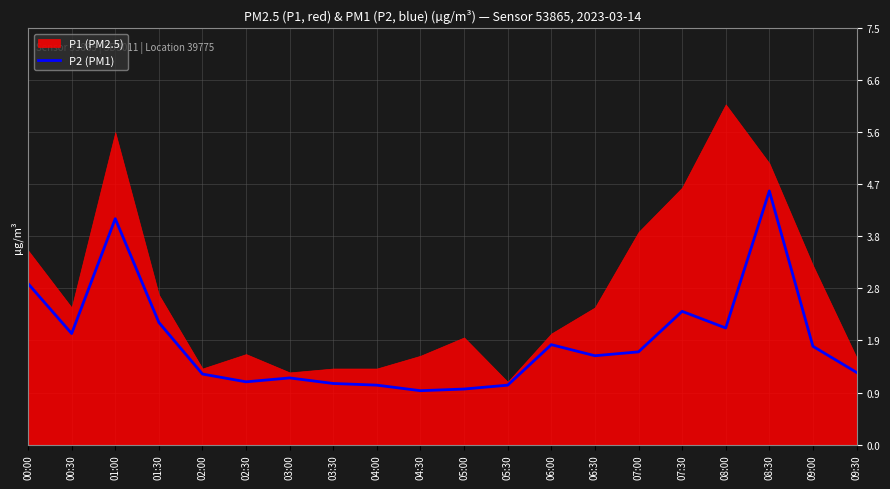

What is the label of the 20th point from the right?

00:00